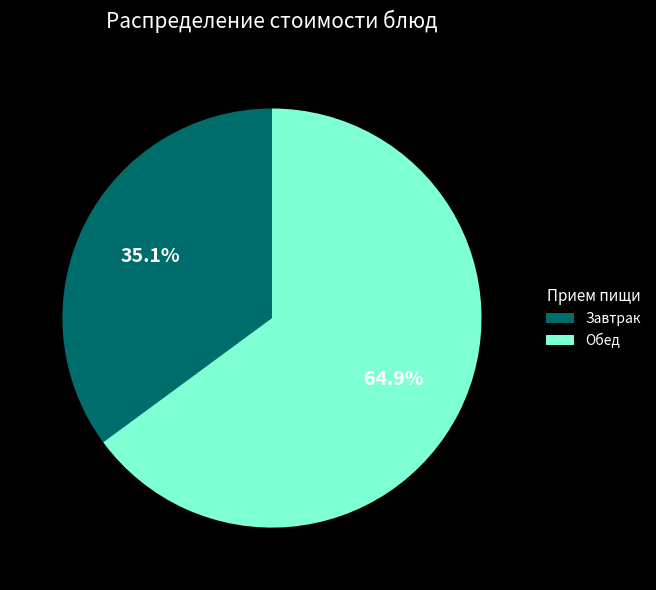

To the nearest percent, what is the difference between the largest and smallest slice percentages?

30%